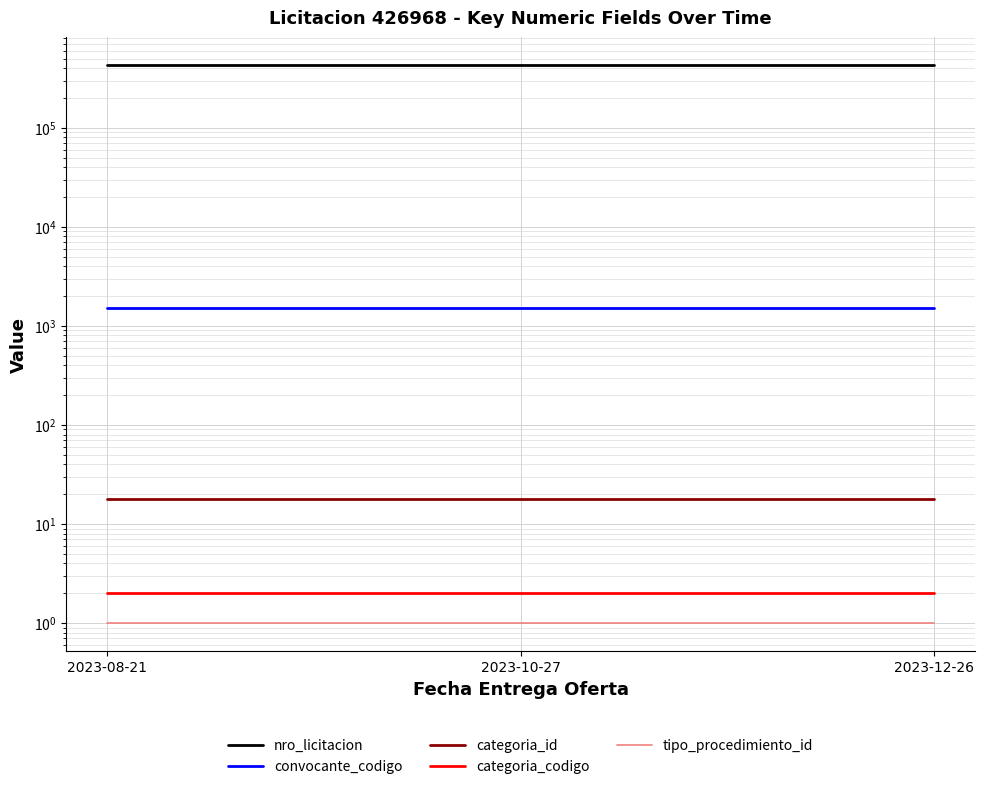

What is the total value across all series at 2023-10-27?

428489